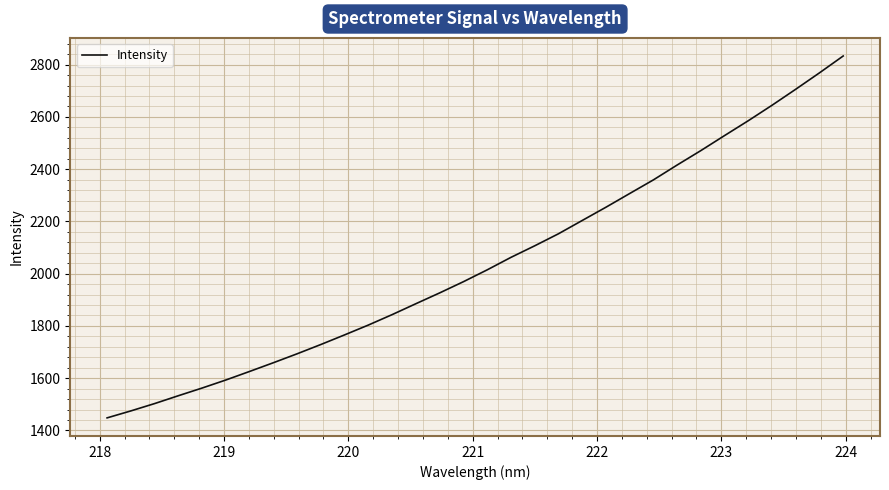

What is the difference between the maximum and minimum values?

1384.7